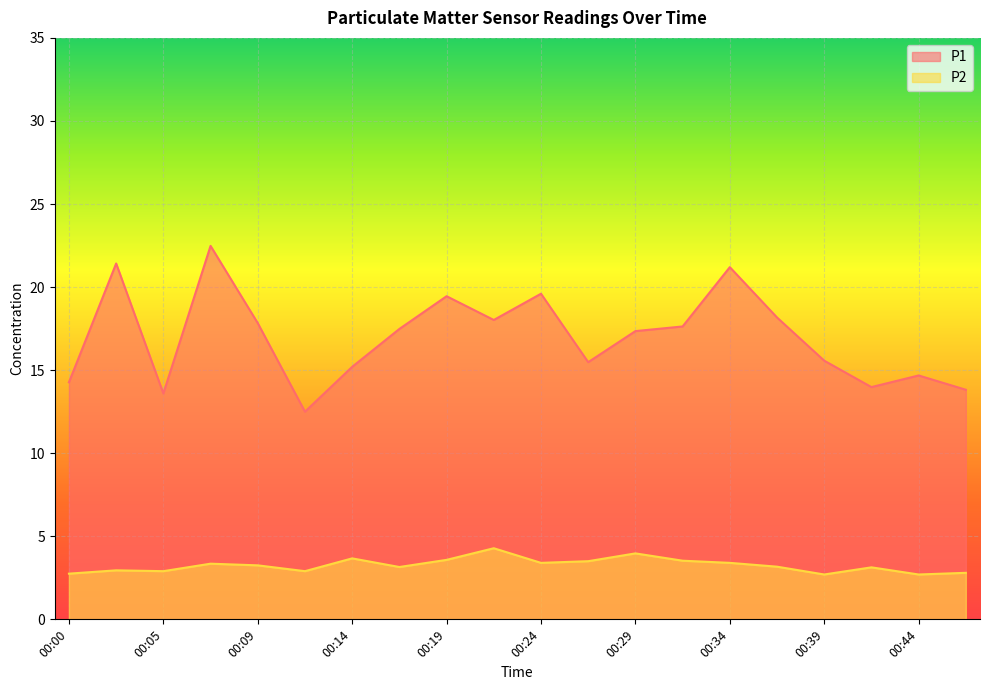

Is it true that P2 equals 6.6 at 00:14?

False